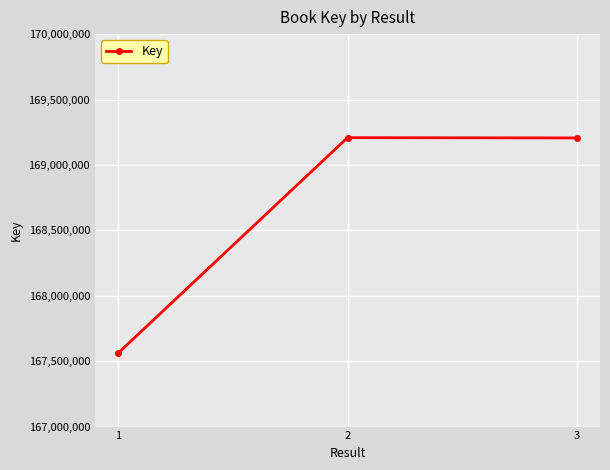

Is this an area chart (filled region under the line)?

No